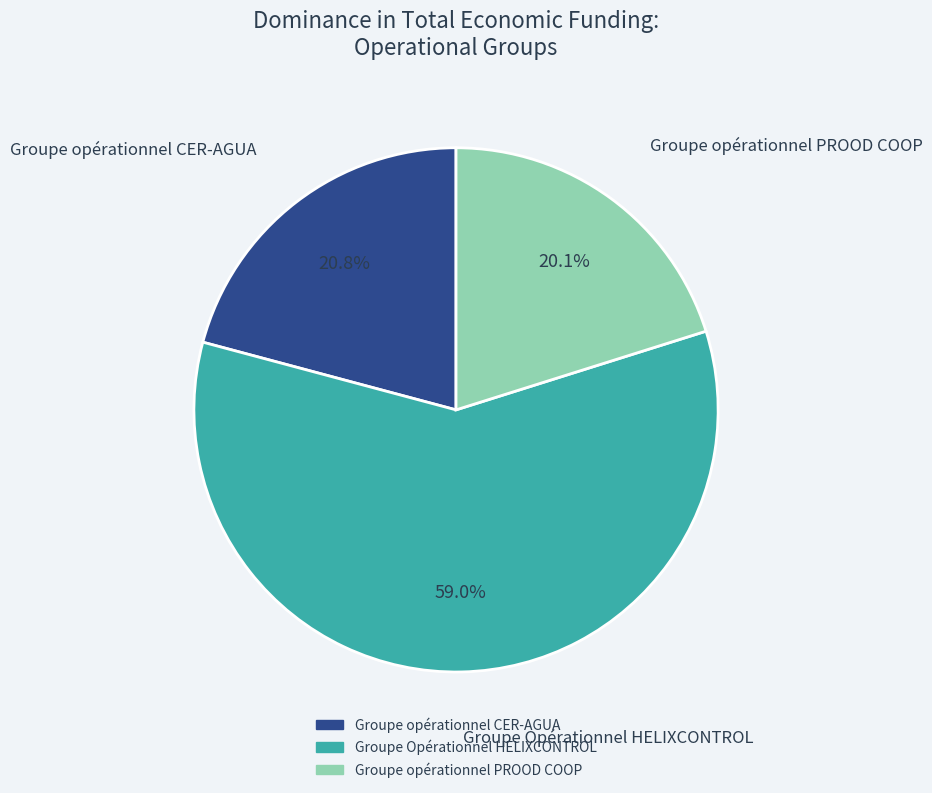

To the nearest percent, what portion does Groupe opérationnel PROOD COOP represent?

20%